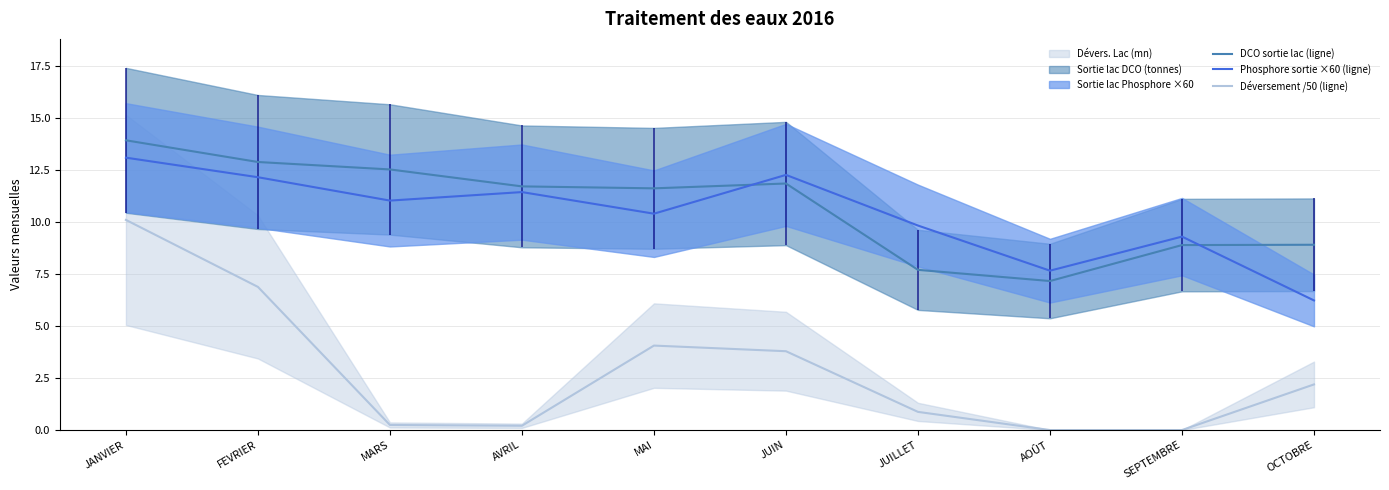

The Phosphore sortie ×60 (ligne) series shows 16.3 at SEPTEMBRE. True or false?

False